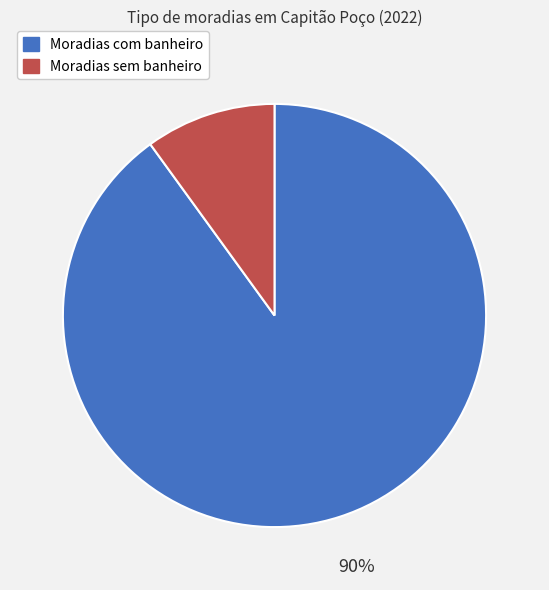

To the nearest percent, what is the difference between the largest and smallest slice percentages?

80%